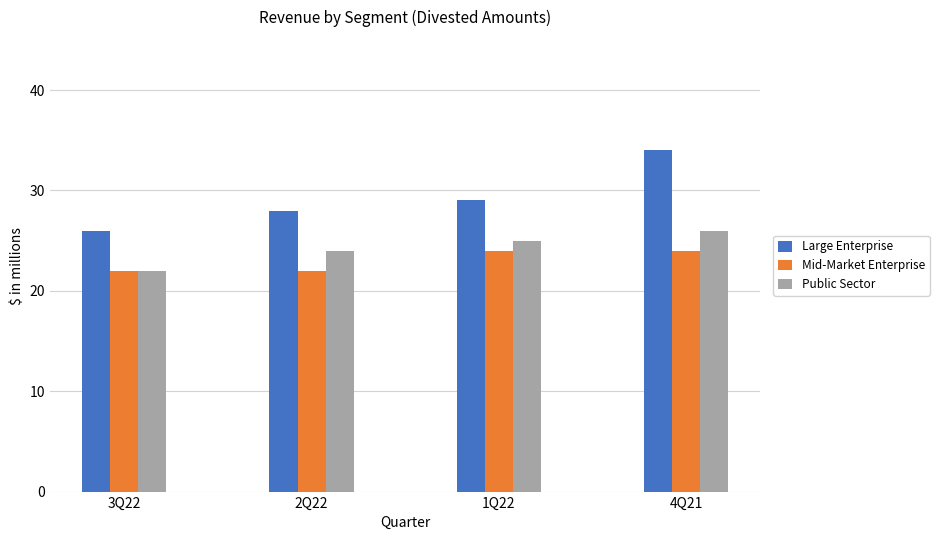

The value of Public Sector at 2Q22 is 24. True or false?

True